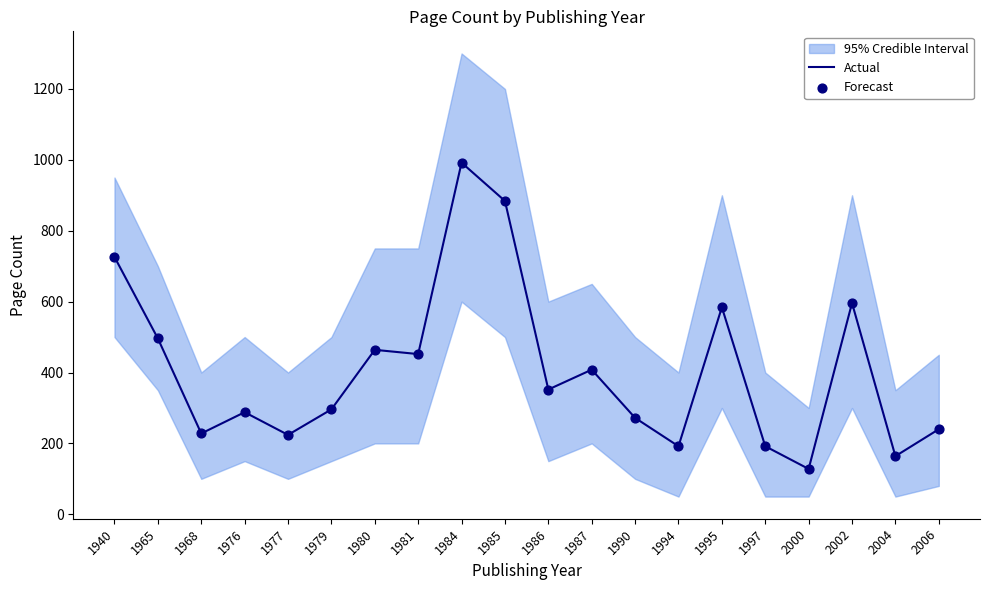

Is the value of Forecast at 2004 greater than the value of Actual at 2002?

No